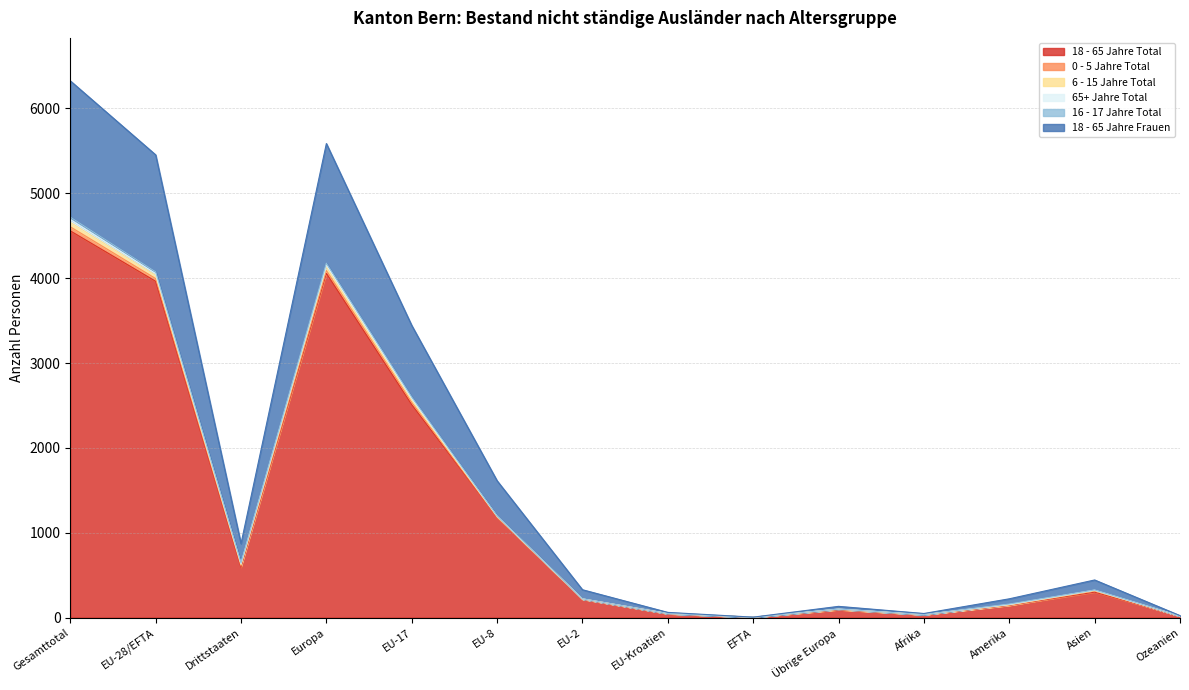

Which category has the highest value in the 18 - 65 Jahre Total series?

Gesamttotal